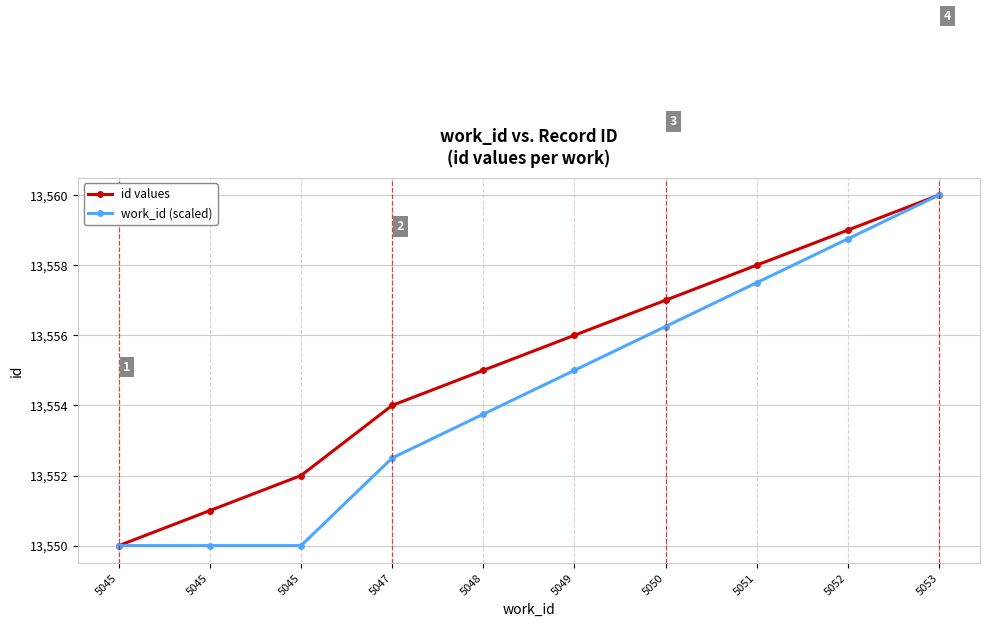

Which category has the highest value in the id values series?

5053